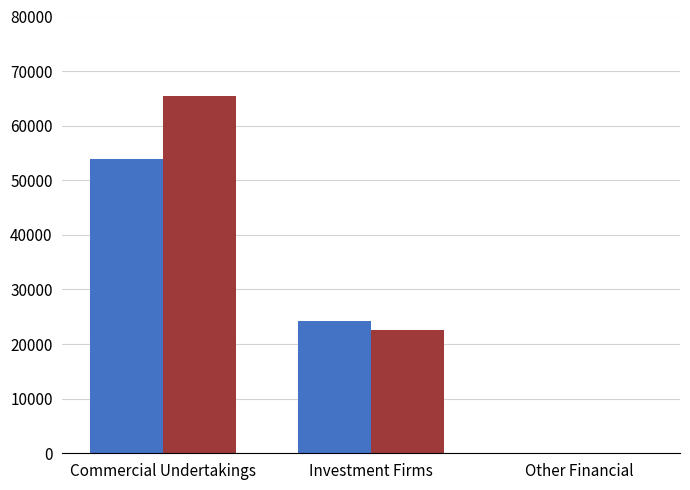

How many data points does each series have?

3